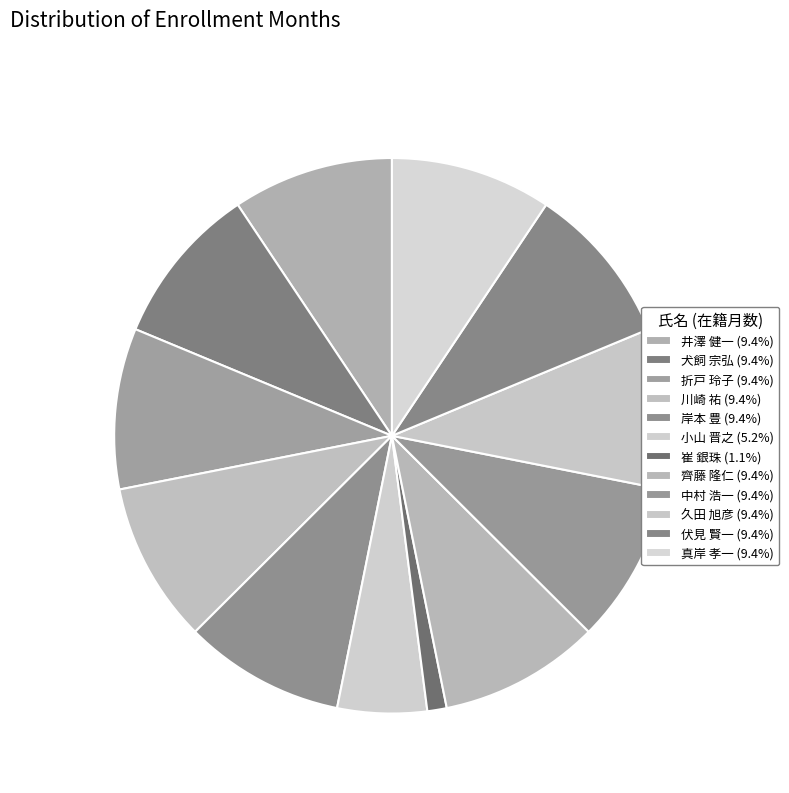

What percentage is NOT represented by 折戸 玲子?

90.6%